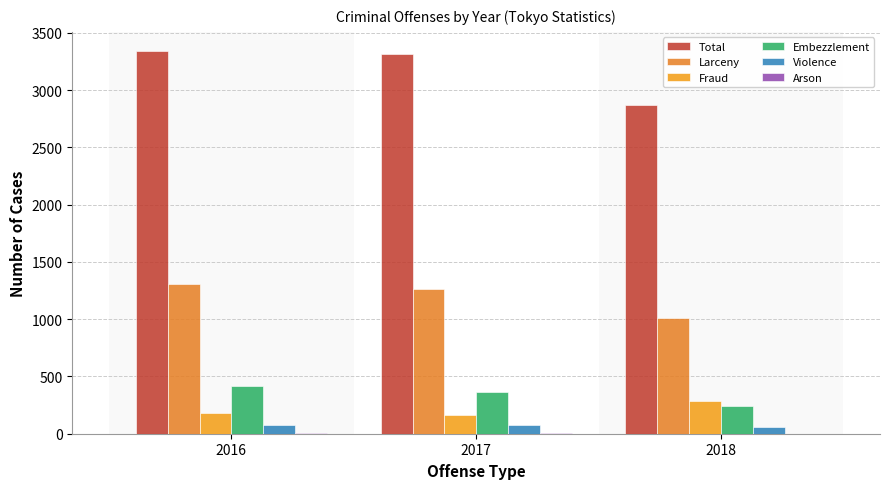

At how many categories does at least one series exceed 673?

3